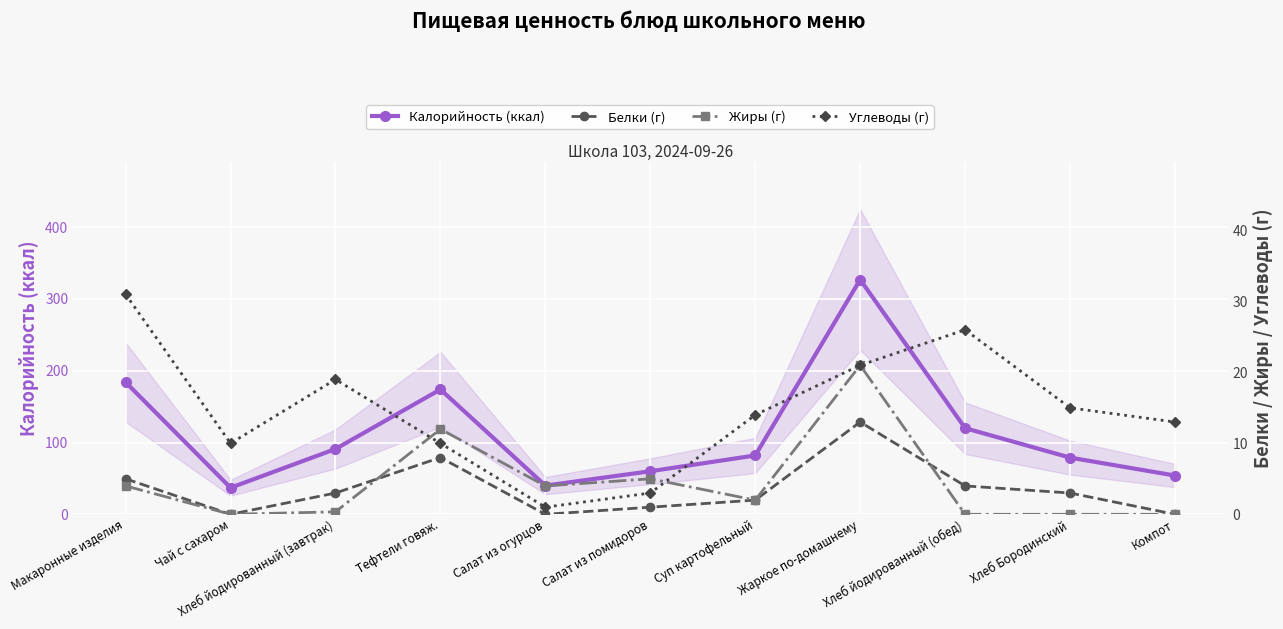

What is the difference between the Жиры (г) values at Хлеб йодированный (завтрак) and Тефтели говяж.?

11.7